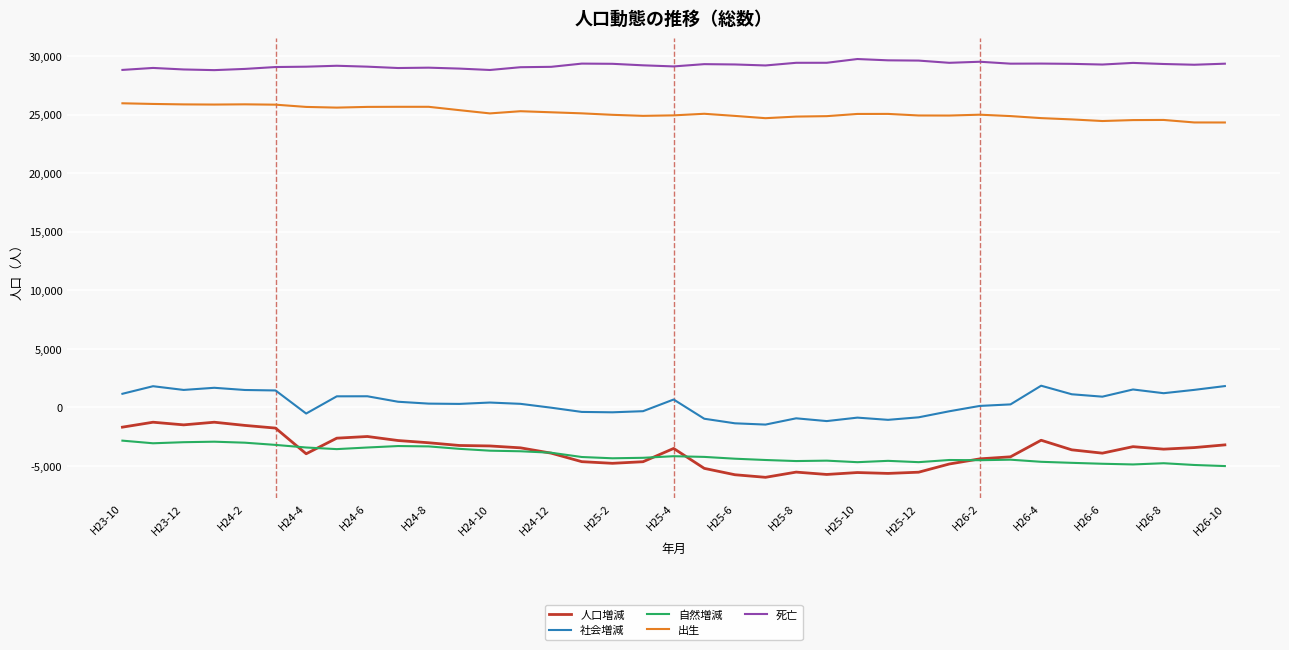

What is the average value of the 死亡 series?

29217